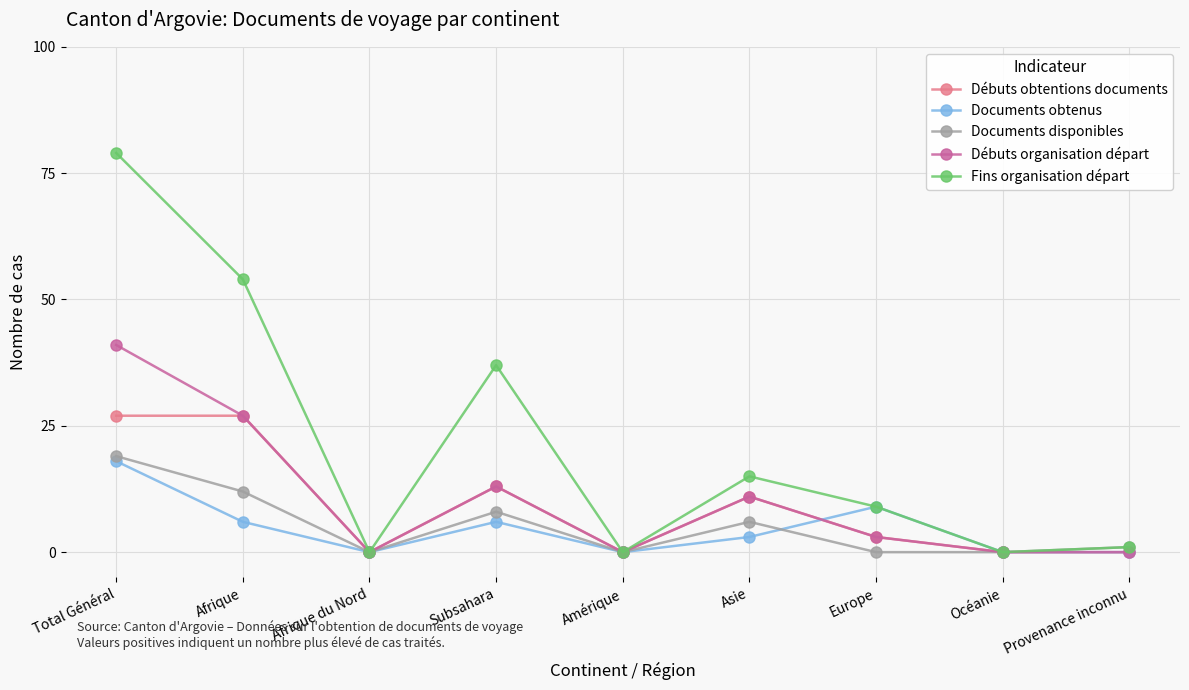

What is the sum of all Débuts organisation départ values?

95